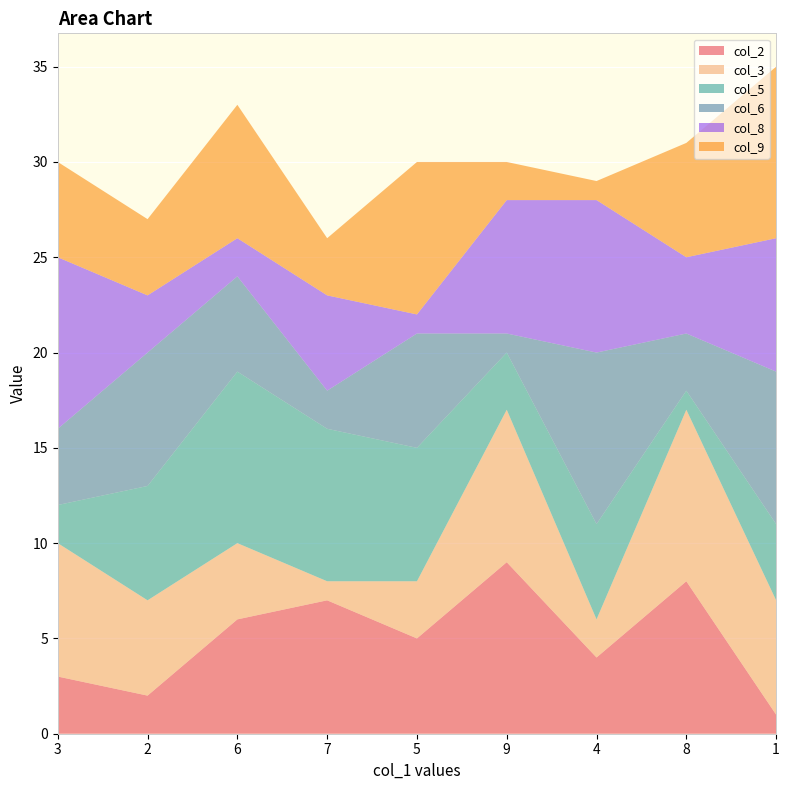

Reading right to left, extract all data points from this chart.

col_2: 1=1	8=8	4=4	9=9	5=5	7=7	6=6	2=2	3=3
col_3: 1=6	8=9	4=2	9=8	5=3	7=1	6=4	2=5	3=7
col_5: 1=4	8=1	4=5	9=3	5=7	7=8	6=9	2=6	3=2
col_6: 1=8	8=3	4=9	9=1	5=6	7=2	6=5	2=7	3=4
col_8: 1=7	8=4	4=8	9=7	5=1	7=5	6=2	2=3	3=9
col_9: 1=9	8=6	4=1	9=2	5=8	7=3	6=7	2=4	3=5